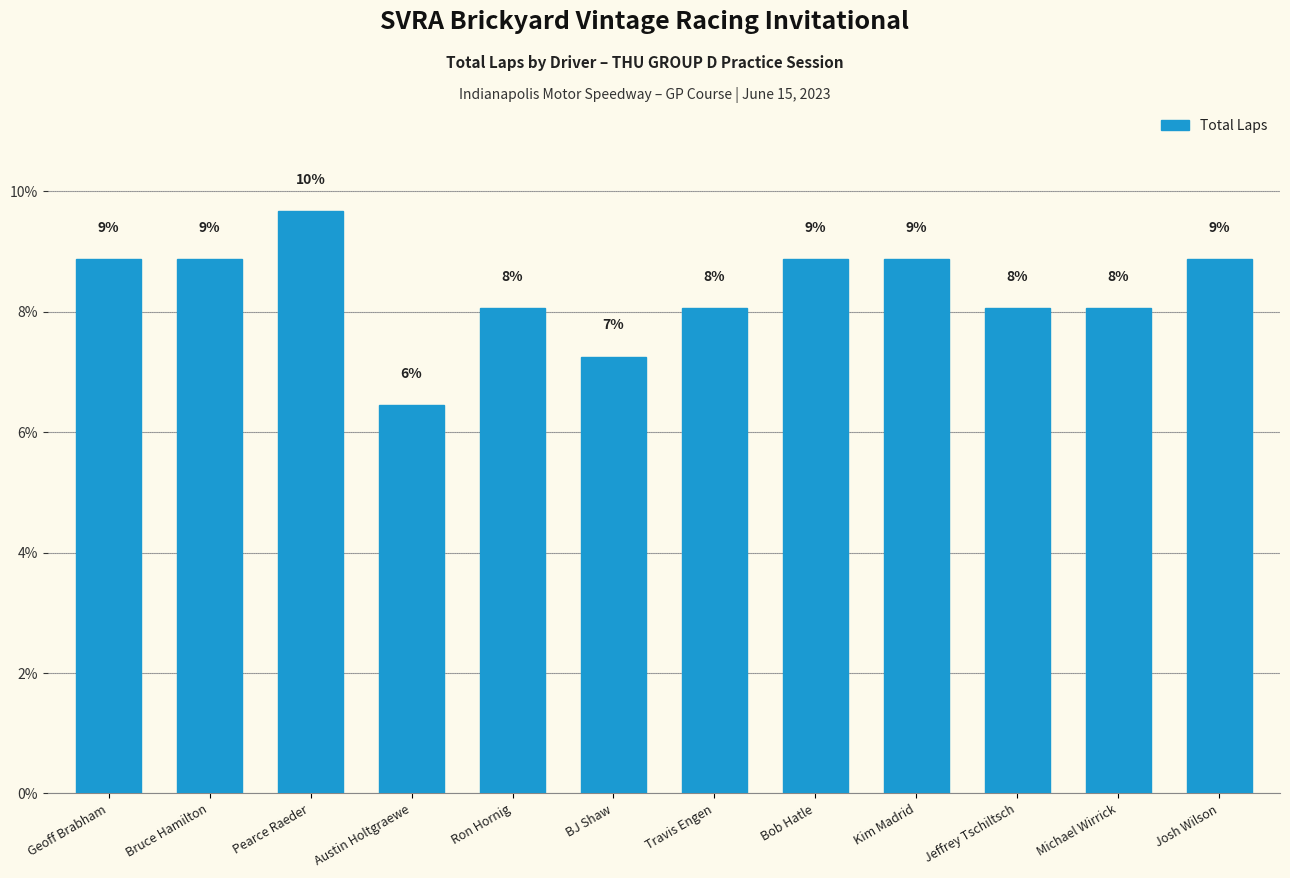

At which category does the chart reach its peak across all series?

Pearce Raeder